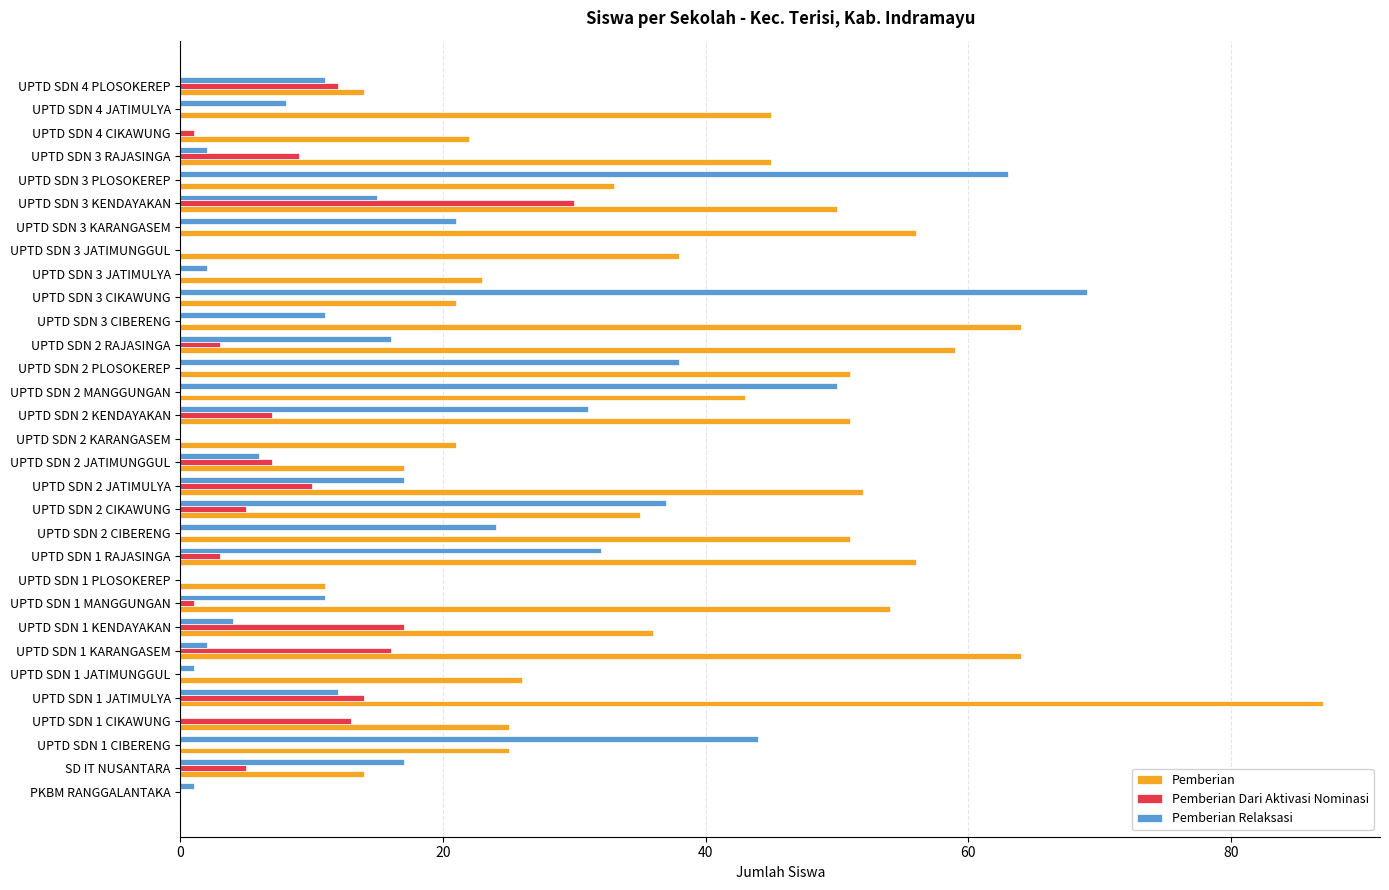

At which category does the chart reach its peak across all series?

UPTD SDN 1 JATIMULYA